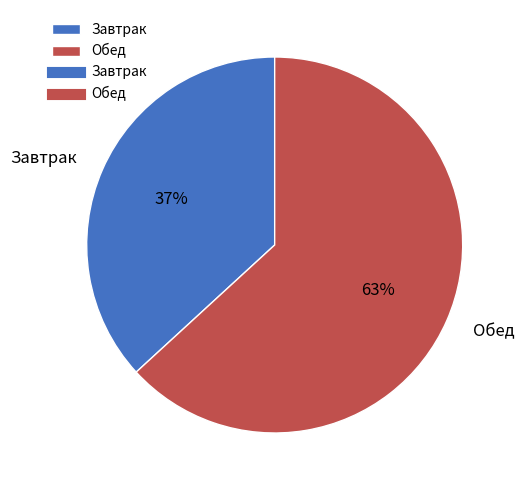

The Завтрак slice represents 46% of the pie. True or false?

False